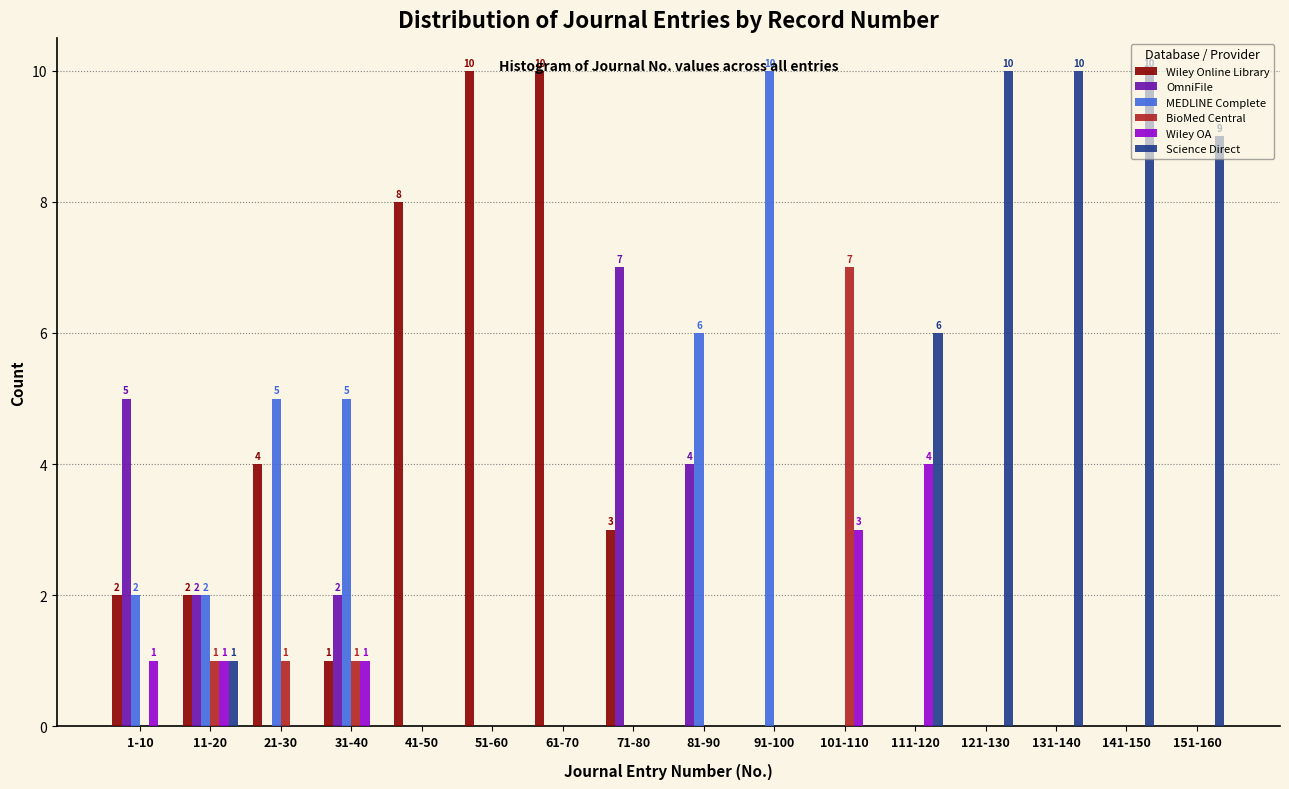

At which label does MEDLINE Complete reach its peak?

91-100